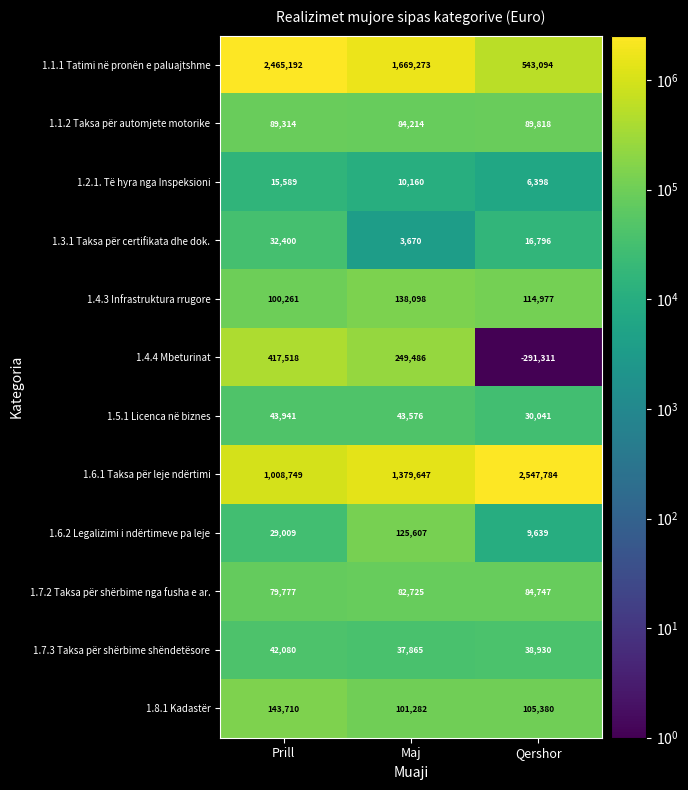

Is it true that 1.4.3 Infrastruktura rrugore equals 138098 at Maj?

True